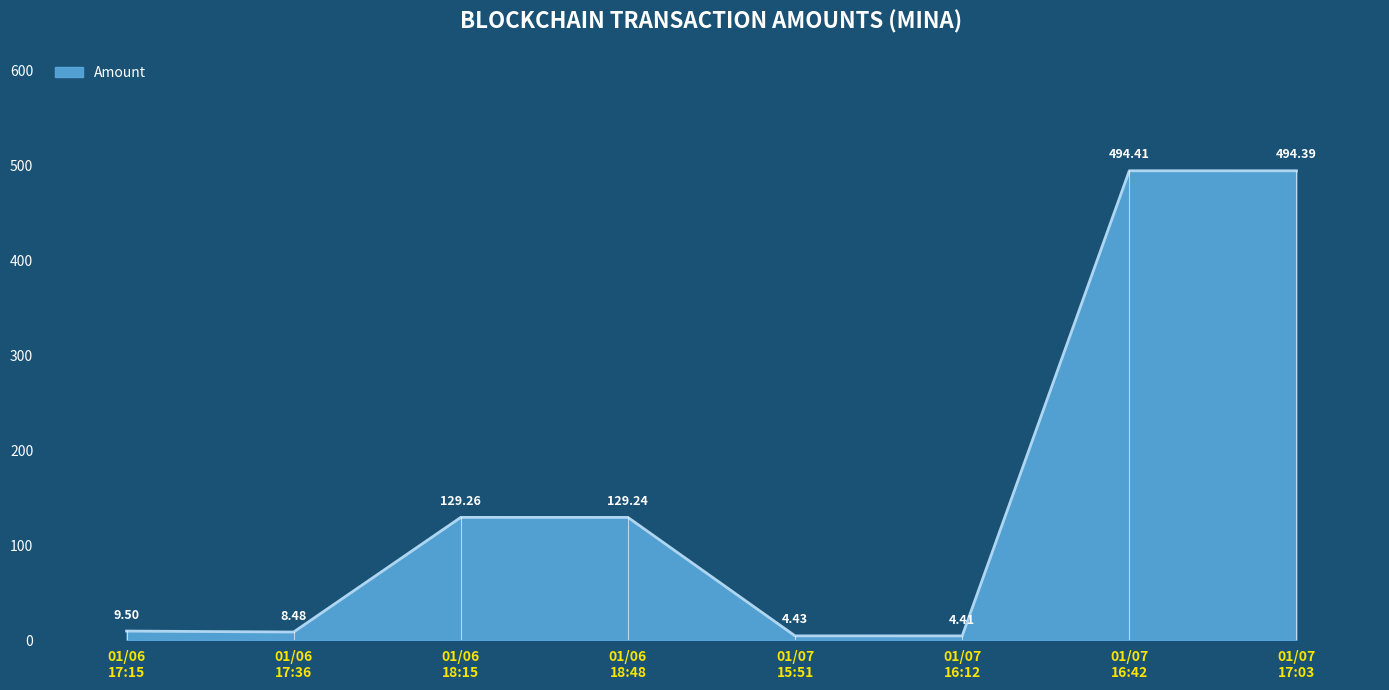

What is the average value?

159.3